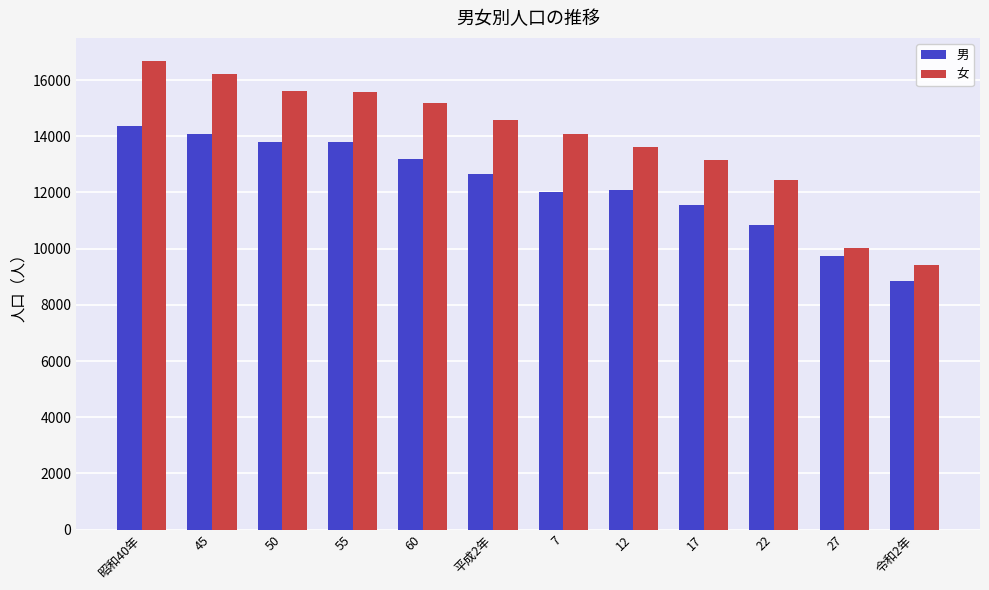

Which series has the largest range (max minus min)?

女